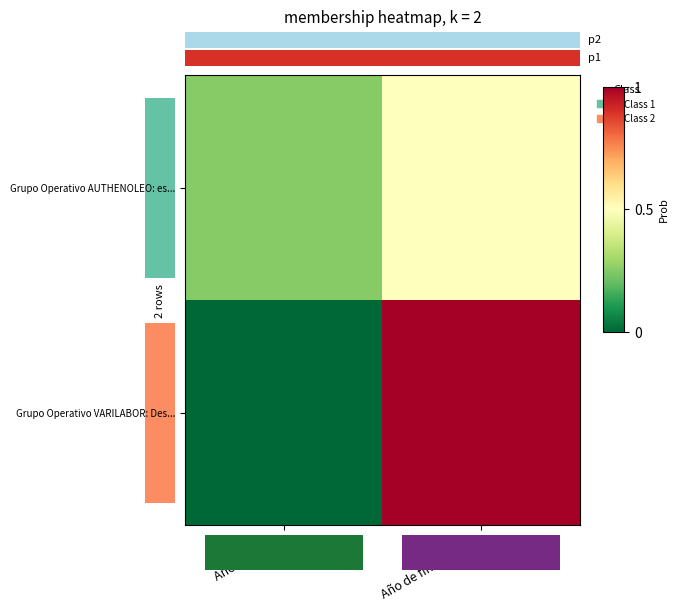

At which category is the sum across all series the highest?

1